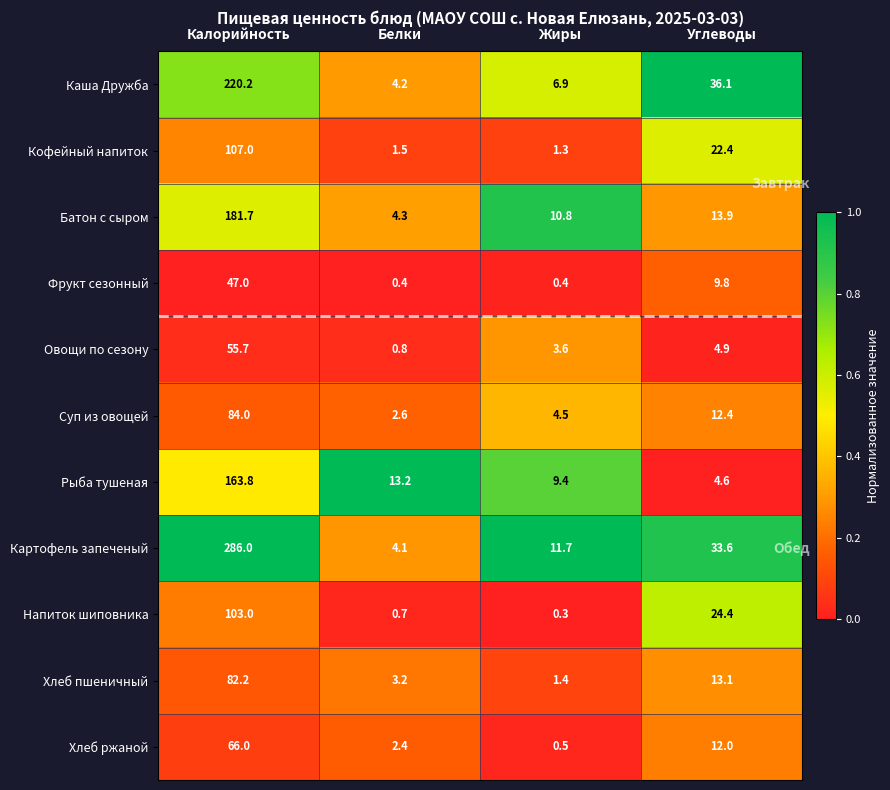

At which category is the sum across all series the highest?

Калорийность